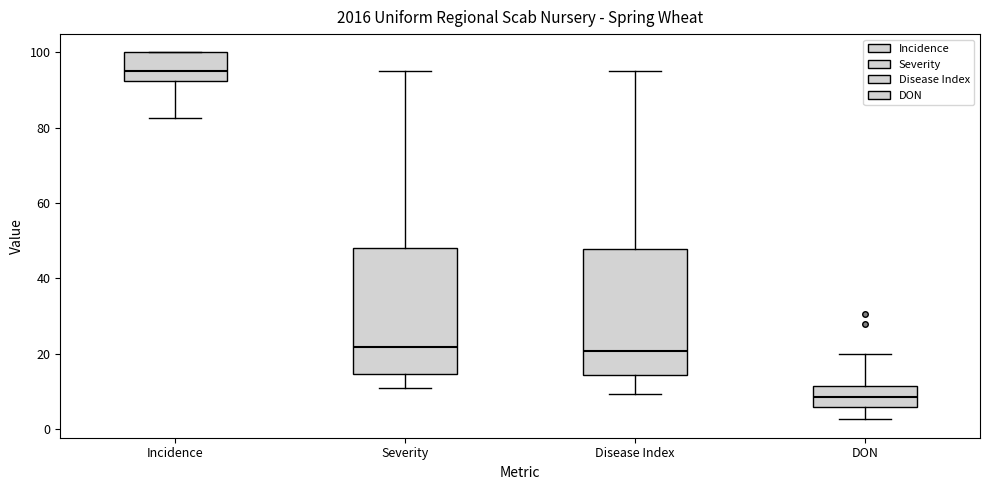

Reading left to right, read every box against the y-axis: the position of its median line, the range the box covers, and the ends of its whiskers. The values are not printed on the chart, so give them approximately, as read against the axis.

Incidence: median 96, box 92 to 100, whiskers 82 to 100
Severity: median 22, box 14 to 48, whiskers 12 to 96
Disease Index: median 20, box 14 to 48, whiskers 10 to 96
DON: median 8, box 6 to 12, whiskers 2 to 20